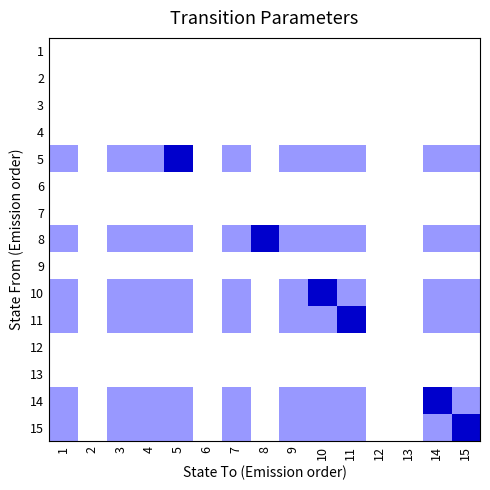

How many categories are shown in the chart?

15